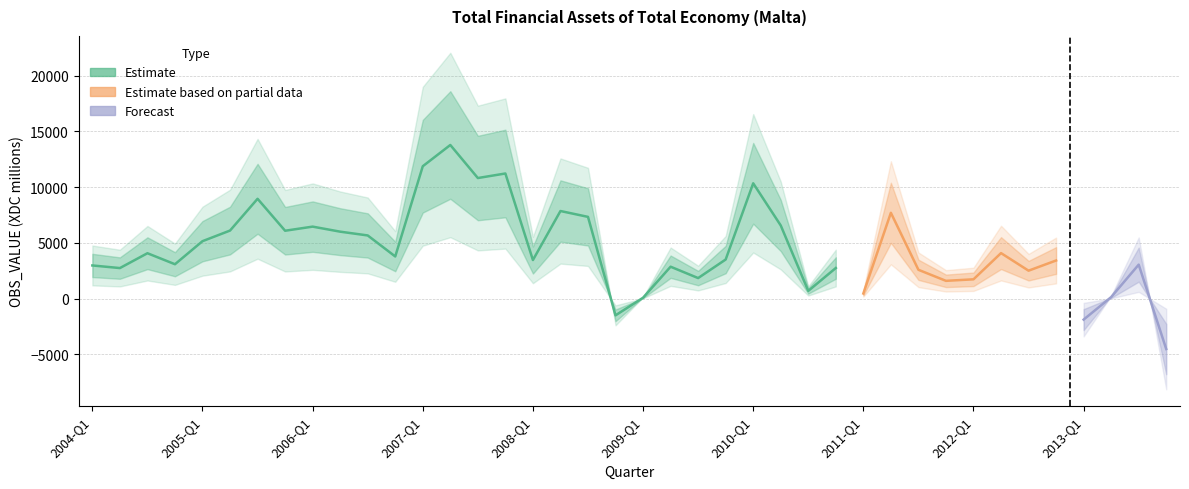

What is the maximum value shown in the chart?

13783.5